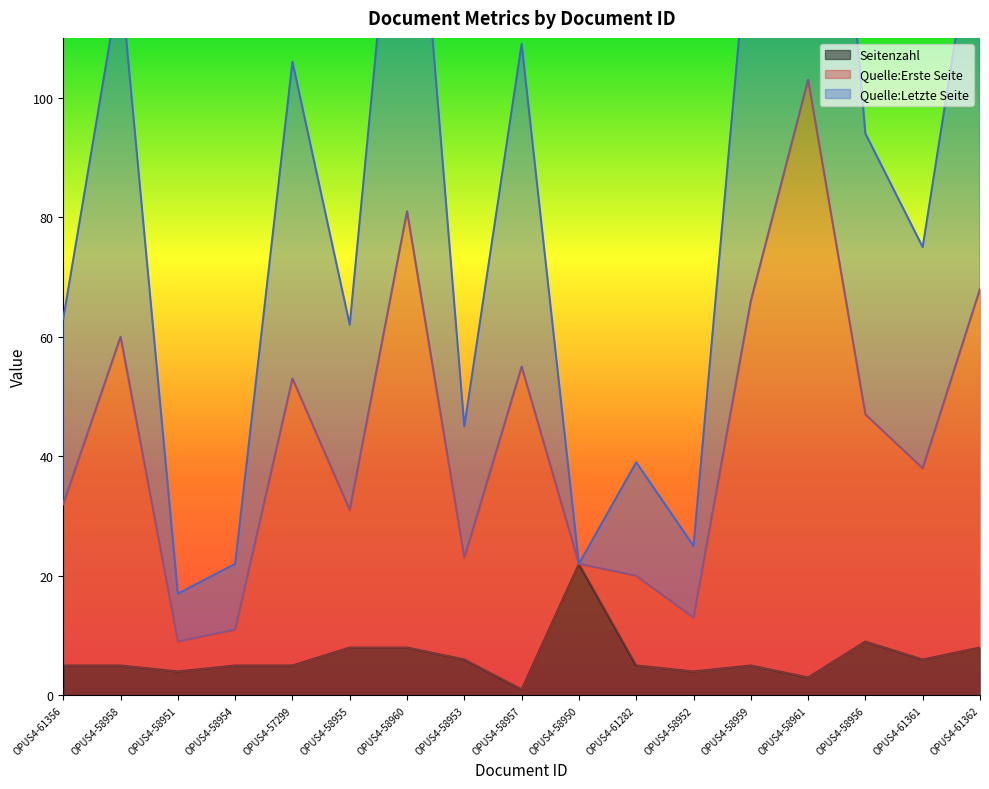

What is the spread (max minus min) of values at OPUS4-58954?

17